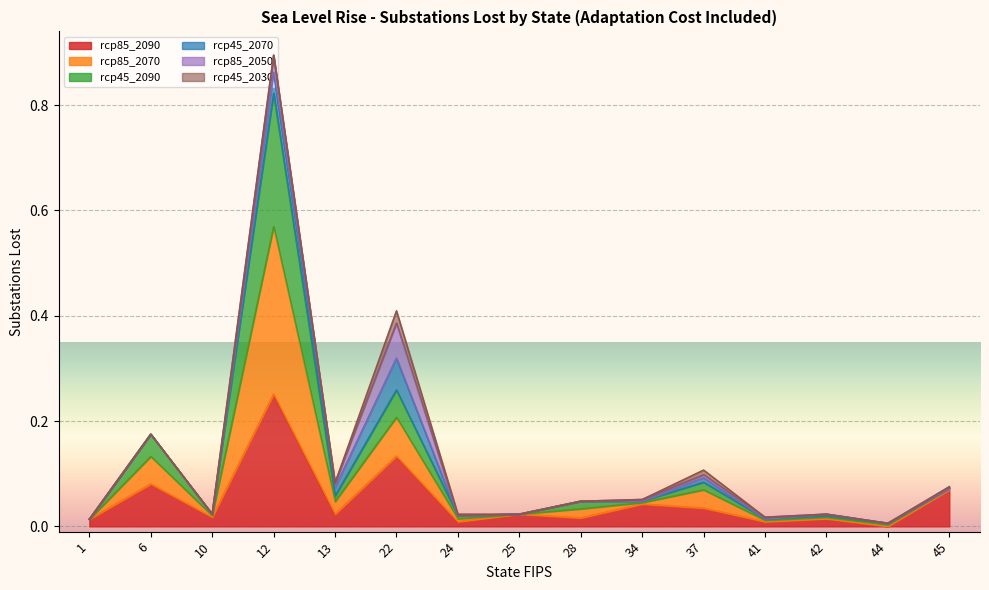

At which category is the sum across all series the highest?

12